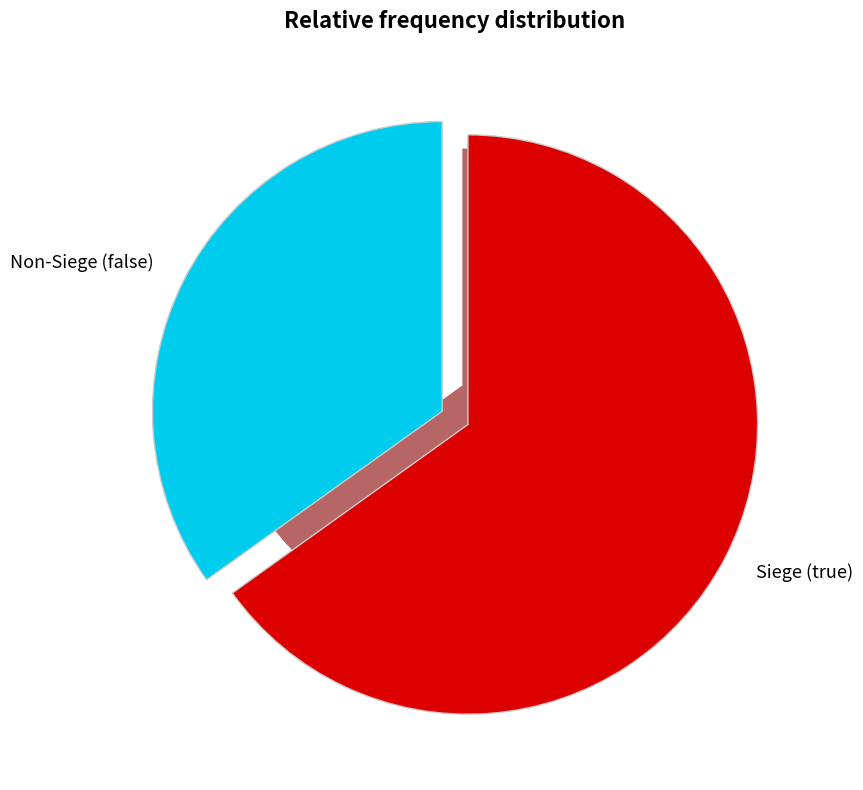

To the nearest percent, what portion does false represent?

35%